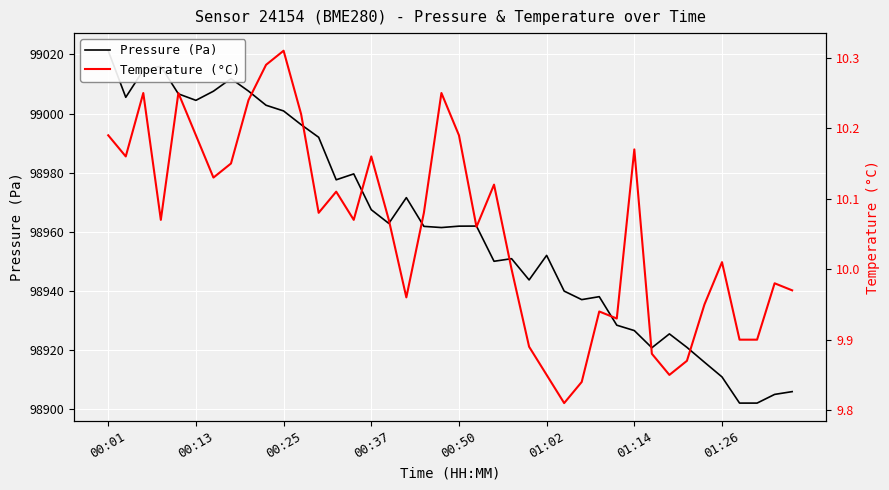

What is the value of the Pressure (Pa) point at the 22nd from the left?

98961.9